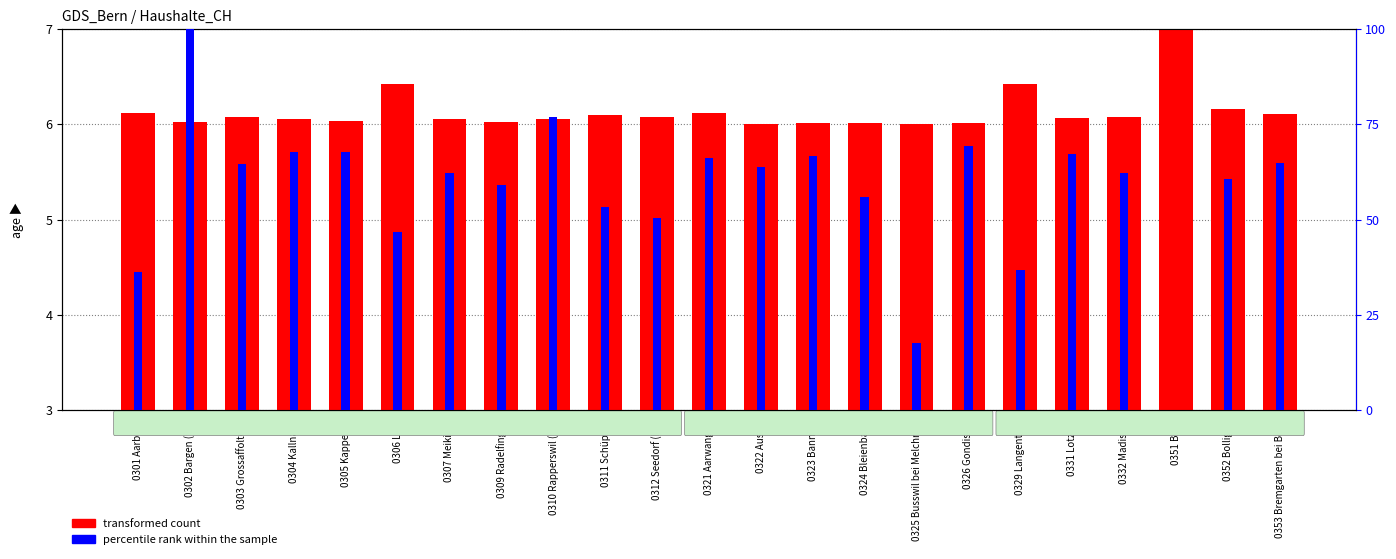

What is the sum of the percentile rank within the sample values at 0324 Bleienbach and 0306 Lyss?

102.6